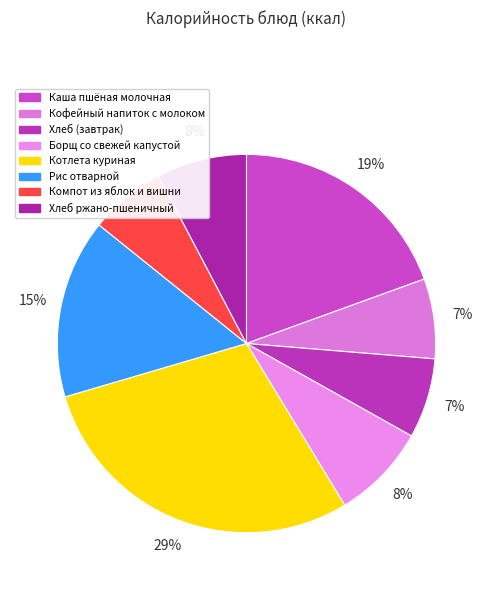

To the nearest percent, what is the difference between the Борщ со свежей капустой and Котлета куриная slice percentages?

21%